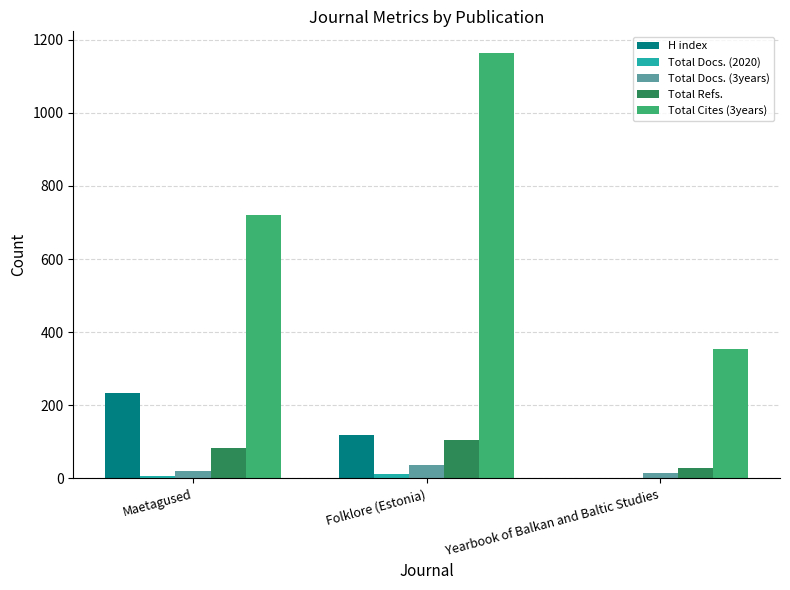

Which series has the largest total across all categories?

Total Cites (3years)